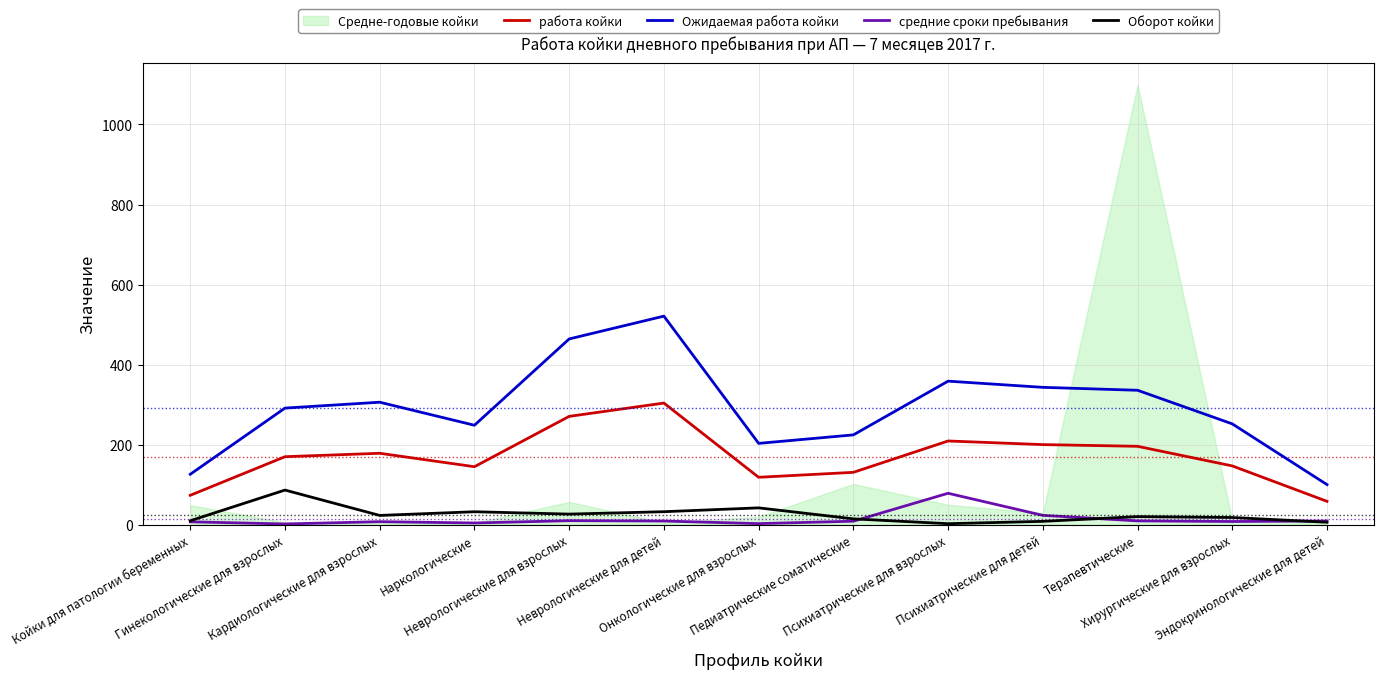

What is the difference between the second highest and minimum values in the средние сроки пребывания series?

21.6